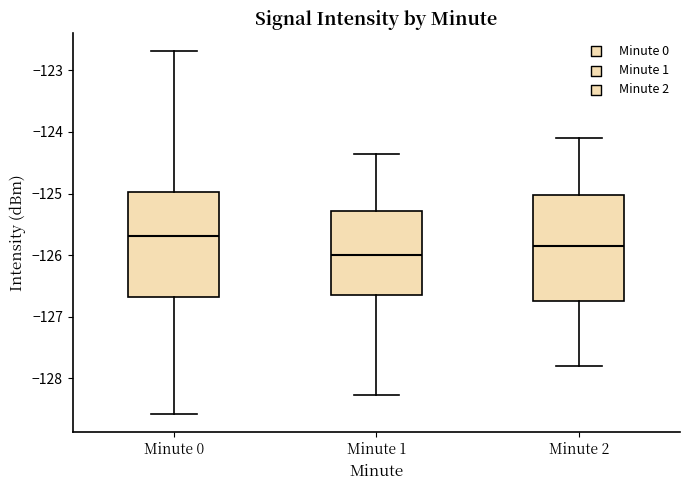

Reading left to right, read every box against the y-axis: the position of its median line, the range the box covers, and the ends of its whiskers. The values are not printed on the chart, so give them approximately, as read against the axis.

Minute 0: median -125.7, box -126.7 to -125.0, whiskers -128.6 to -122.7
Minute 1: median -126.0, box -126.6 to -125.3, whiskers -128.3 to -124.4
Minute 2: median -125.8, box -126.7 to -125.0, whiskers -127.8 to -124.1